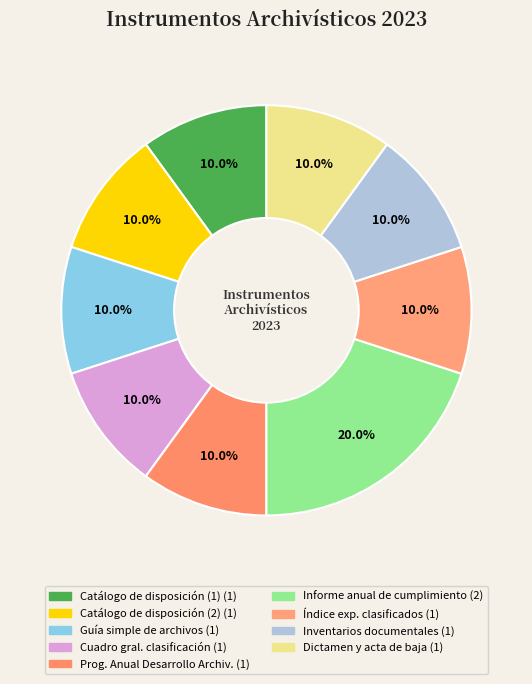

Count the number of slices in the pie.

9